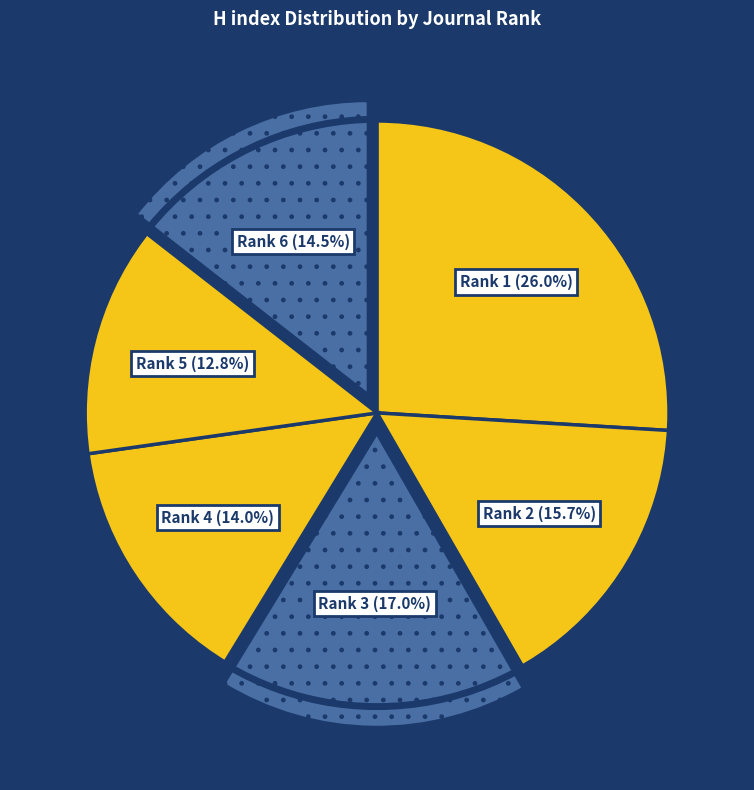

Between Rank 5 (12.8%) and Rank 1 (26.0%), which is larger?

Rank 1 (26.0%)